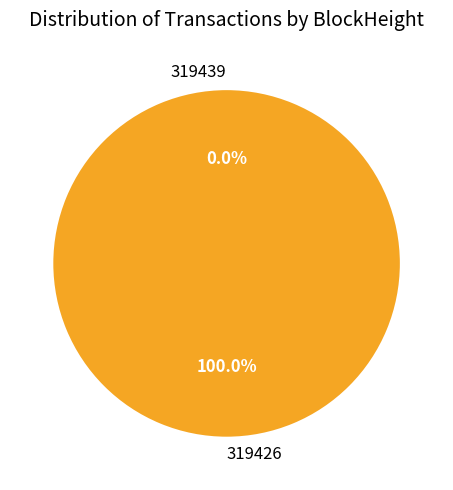

Which category has the smallest portion of the pie?

319439